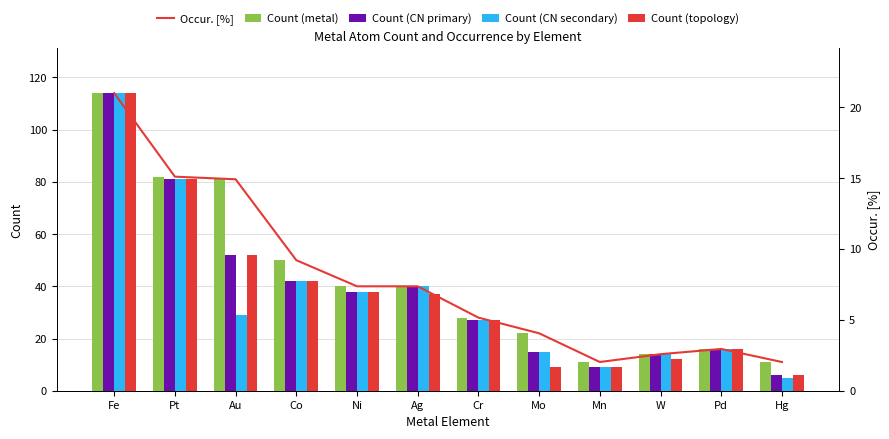

Which has a higher value, W or Hg?

W